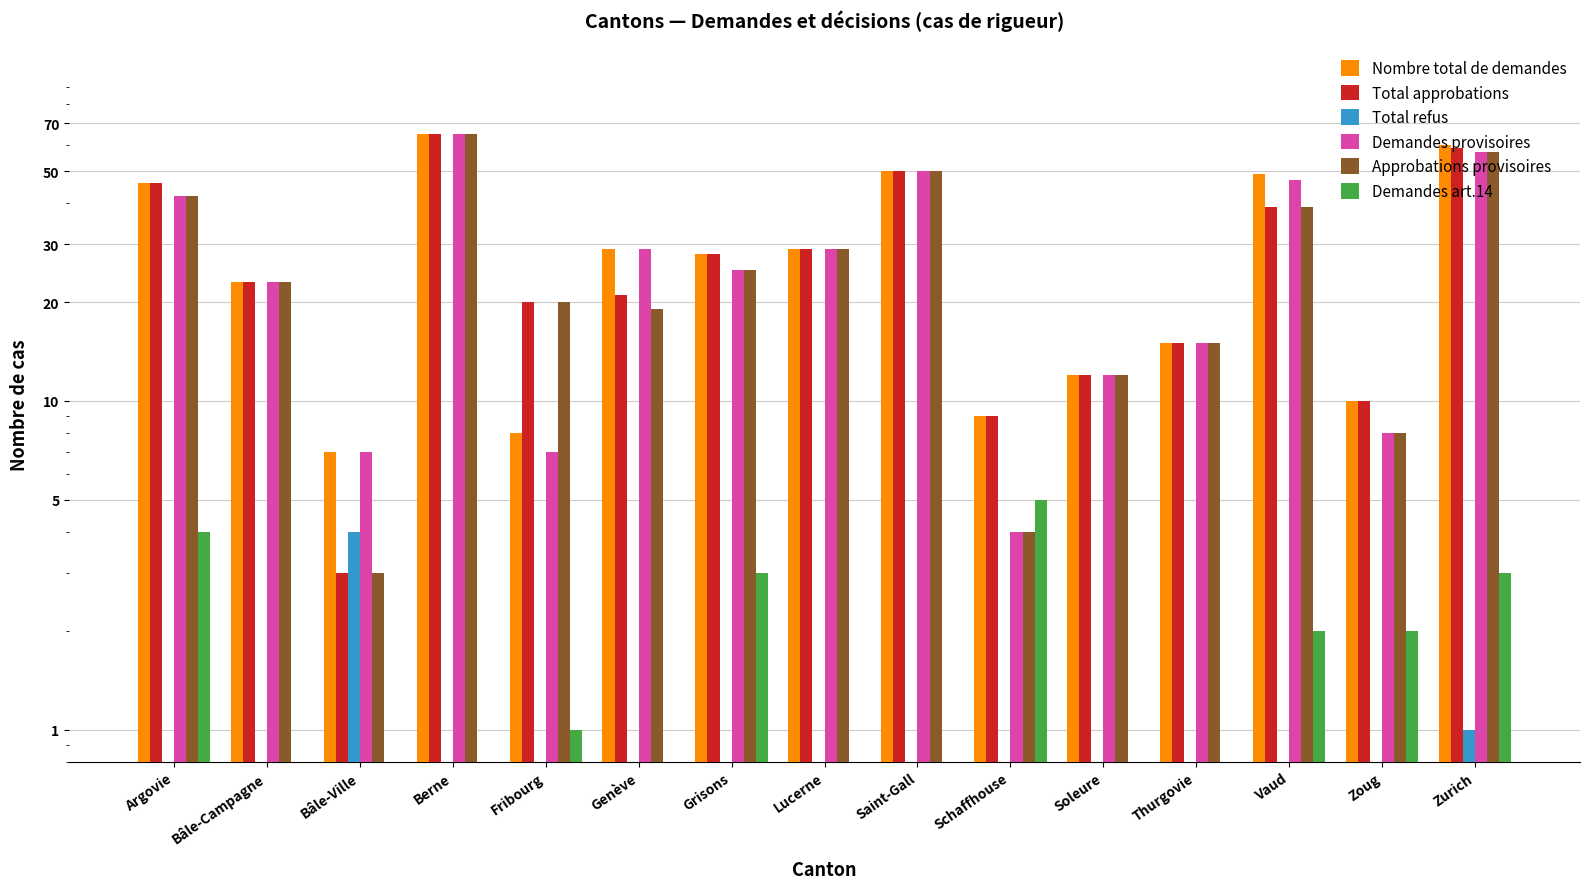

What position from the left is Thurgovie?

12